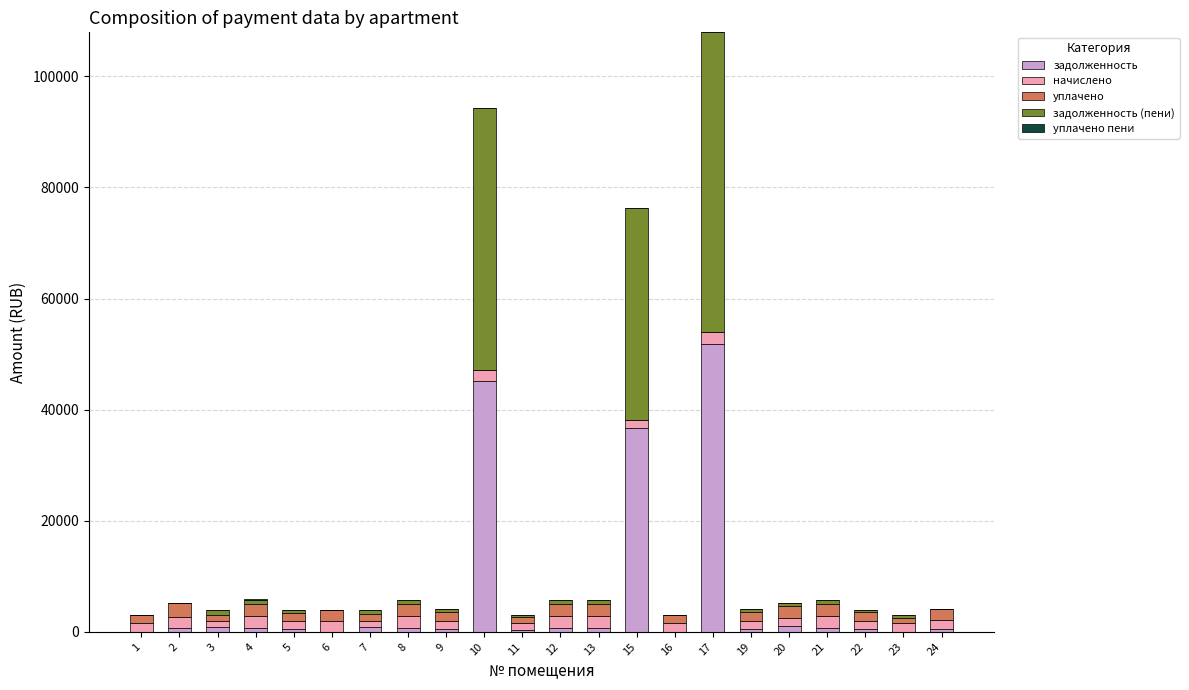

At which category is the sum across all series the highest?

17